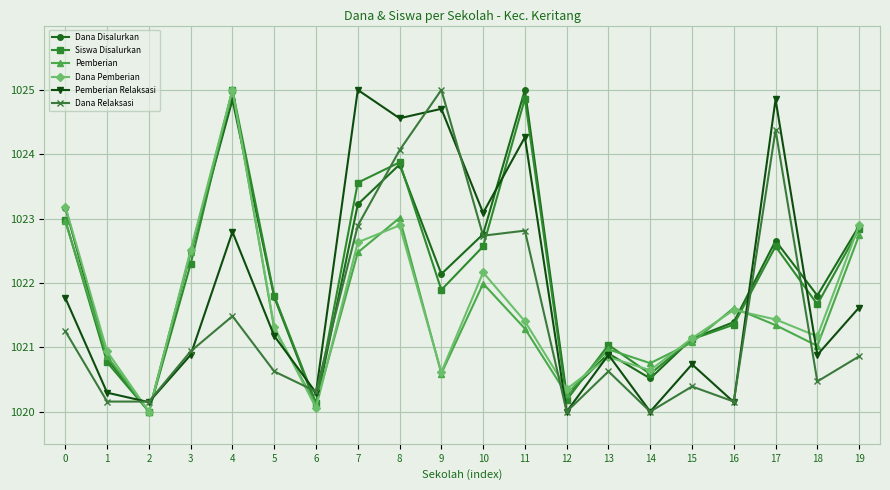

True or false: Dana Pemberian has a value of 1021.4 at 17.

True